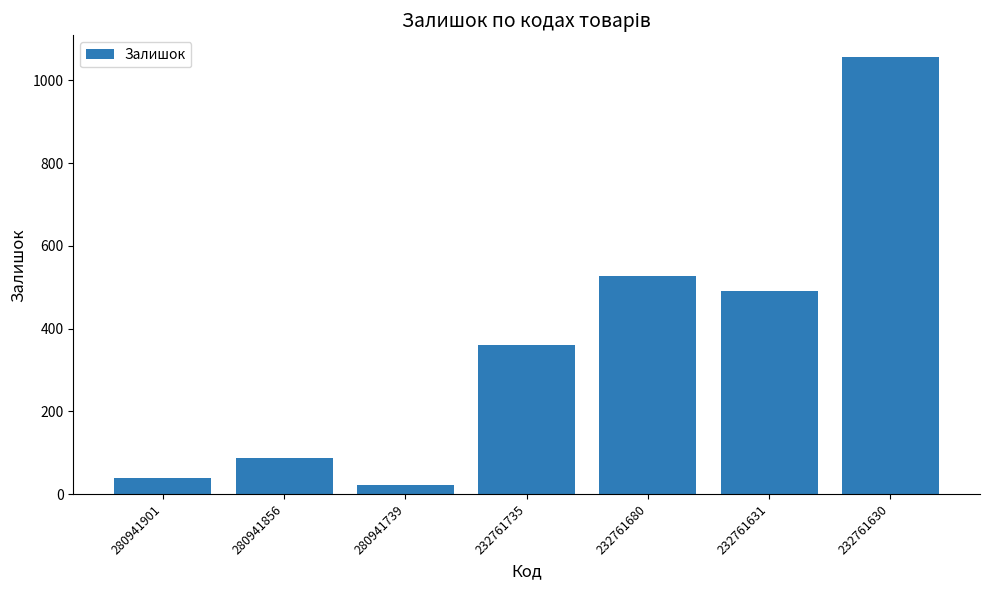

Rank the categories by value from highest to lowest.

232761630, 232761680, 232761631, 232761735, 280941856, 280941901, 280941739